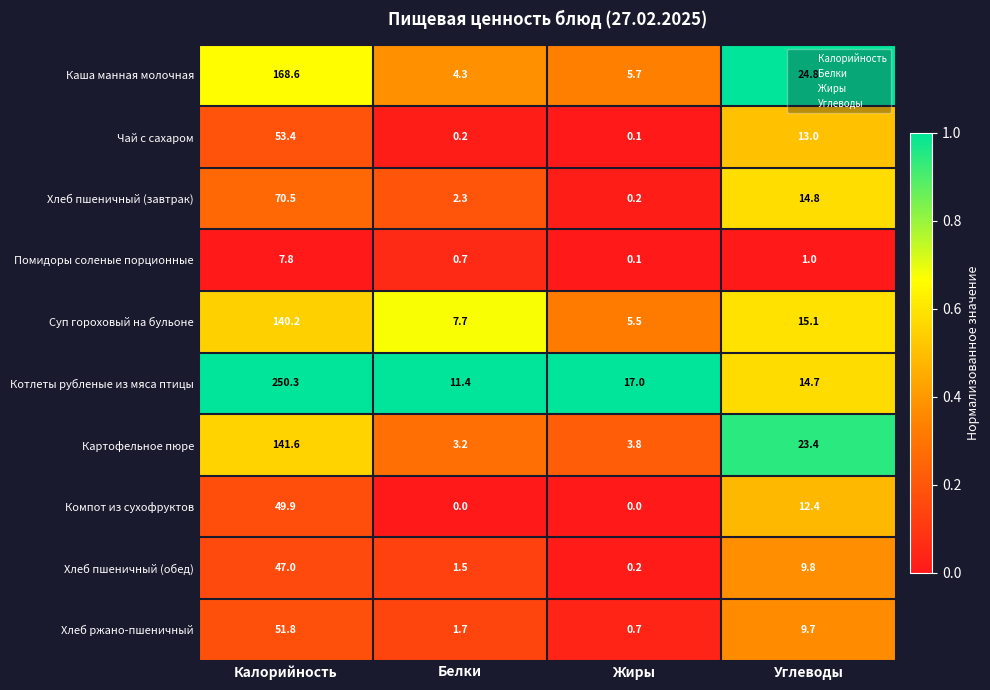

Is it true that Помидоры соленые порционные equals 0.1 at Жиры?

True